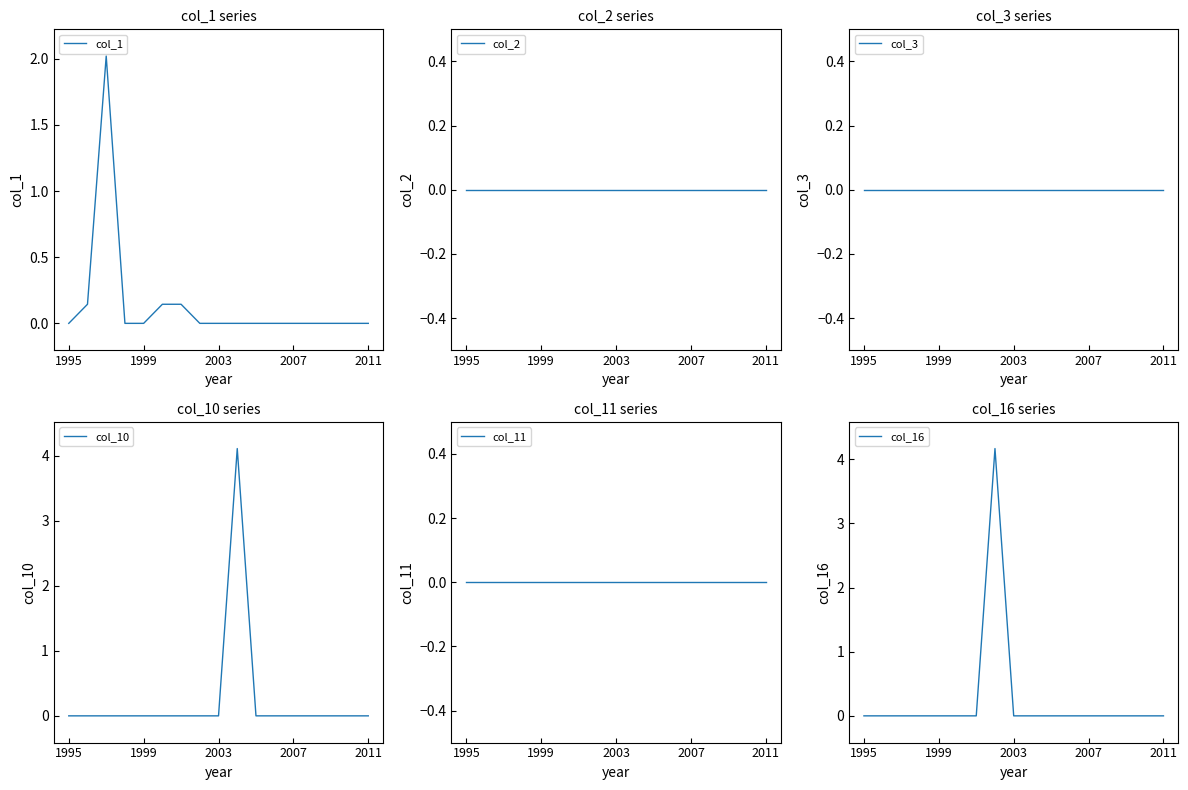

True or false: col_1 has a value of 1.4 at 1995.

False